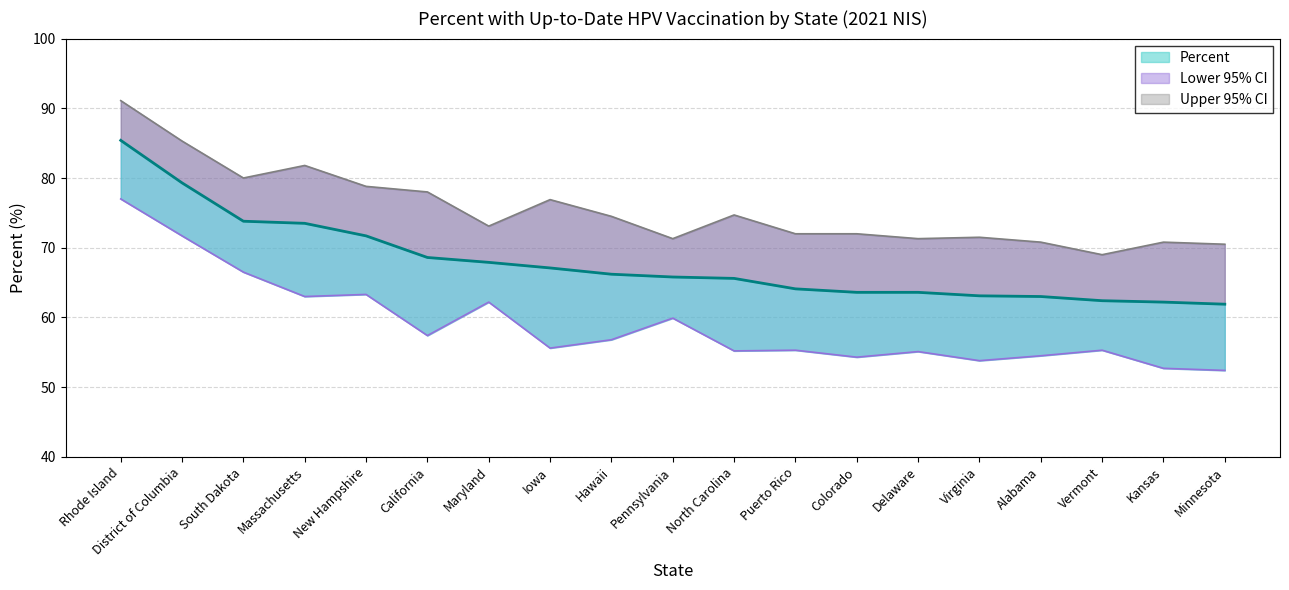

What is the label of the 18th point from the left?

Kansas